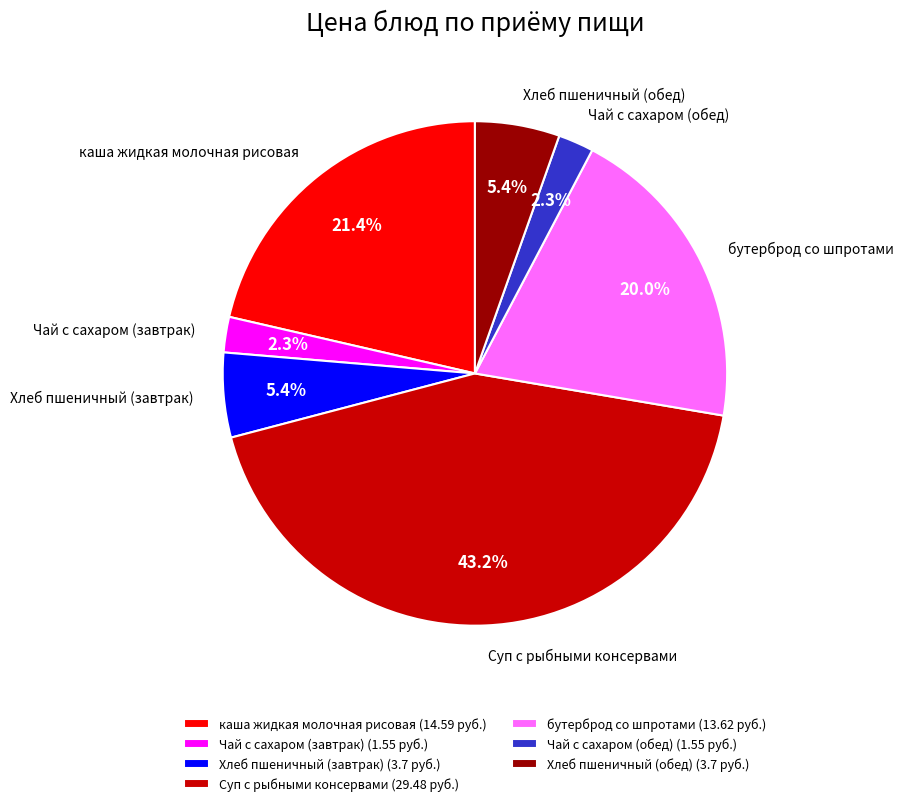

Does Чай с сахаром (обед) represent more than half of the total?

No